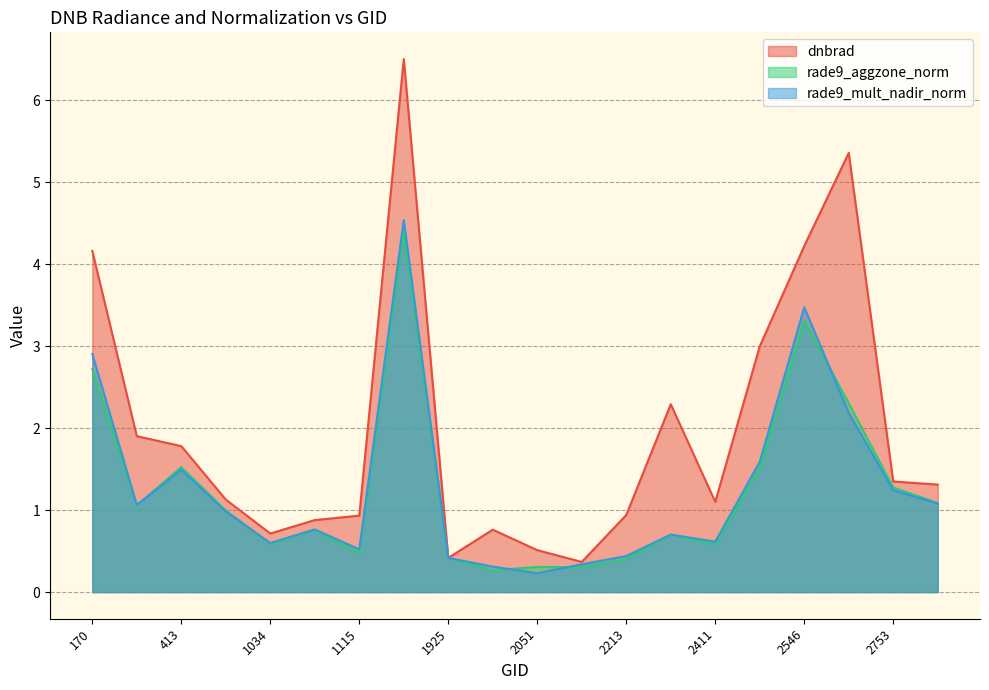

What is the total value across all series at 1925?

1.3